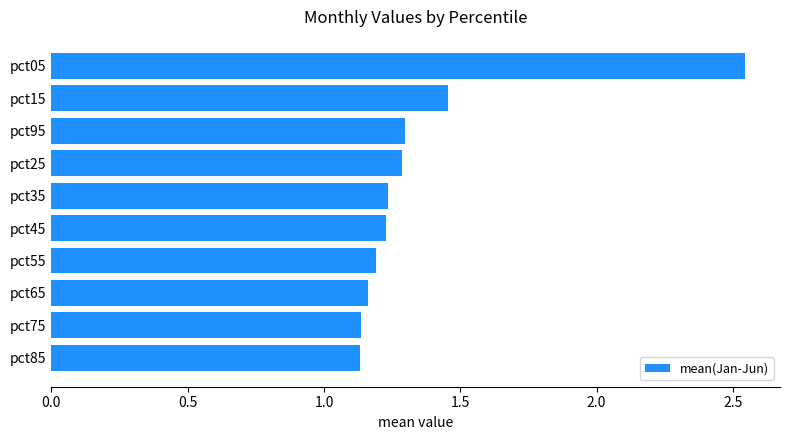

Between pct05 and pct95, which is larger?

pct05